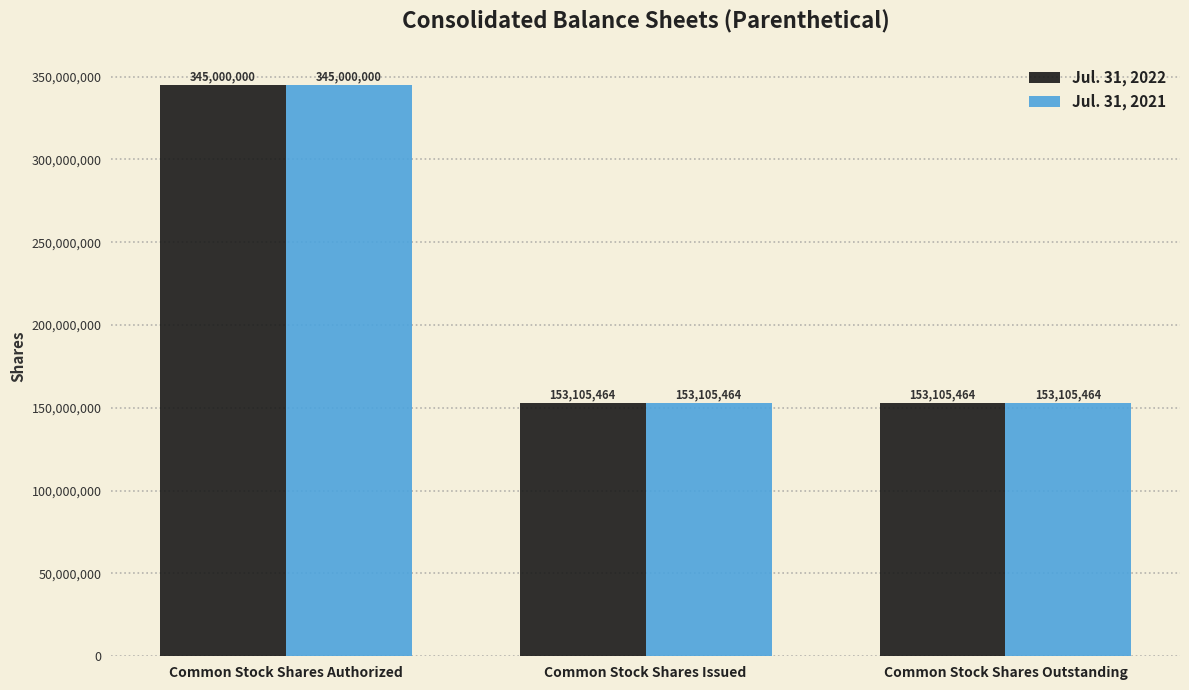

At which category does the chart reach its peak across all series?

Common Stock Shares Authorized